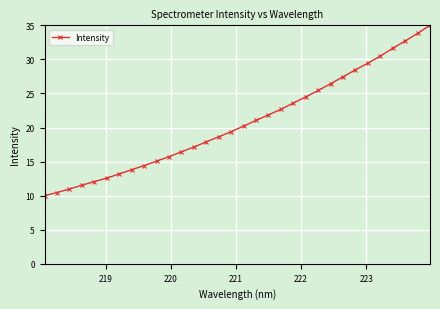

What is the value of the 9th point from the left?

14.4